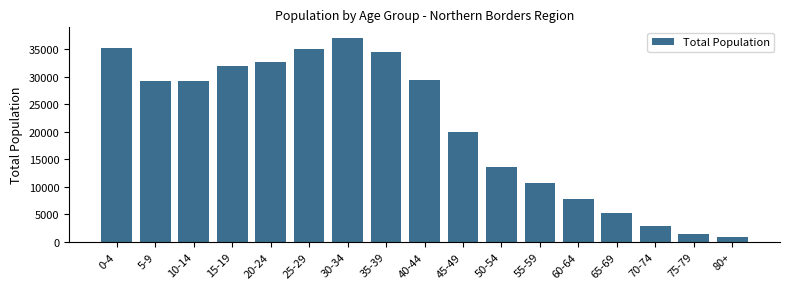

What is the sum of the values at 50-54 and 10-14?

42841